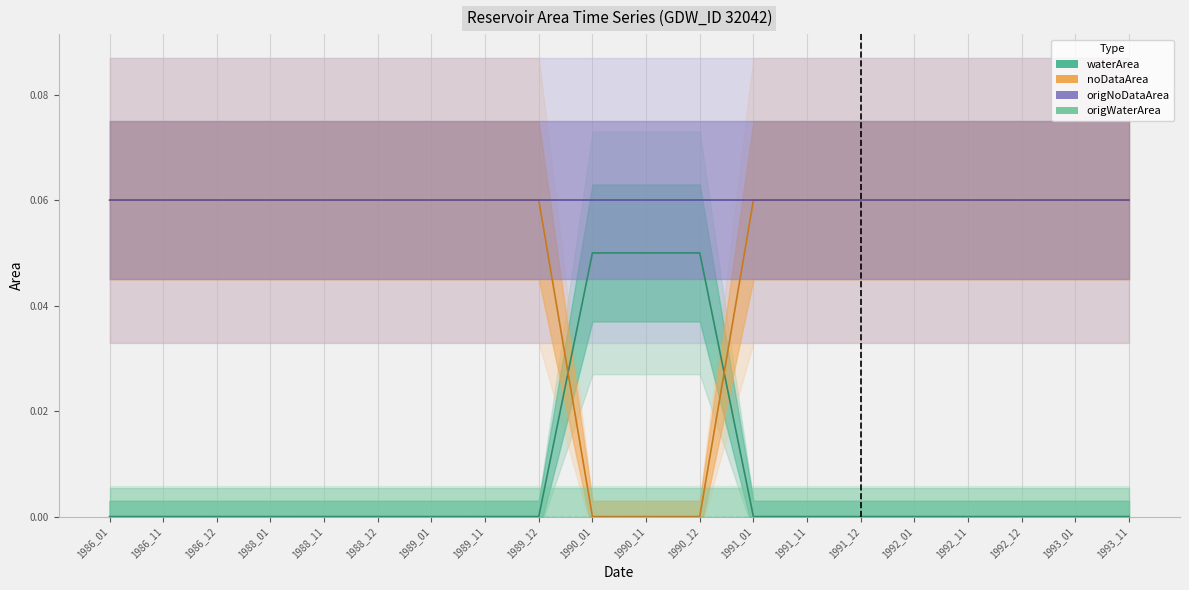

Rank the categories by noDataArea value from lowest to highest.

1990_01, 1990_11, 1990_12, 1986_01, 1986_11, 1986_12, 1988_01, 1988_11, 1988_12, 1989_01, 1989_11, 1989_12, 1991_01, 1991_11, 1991_12, 1992_01, 1992_11, 1992_12, 1993_01, 1993_11